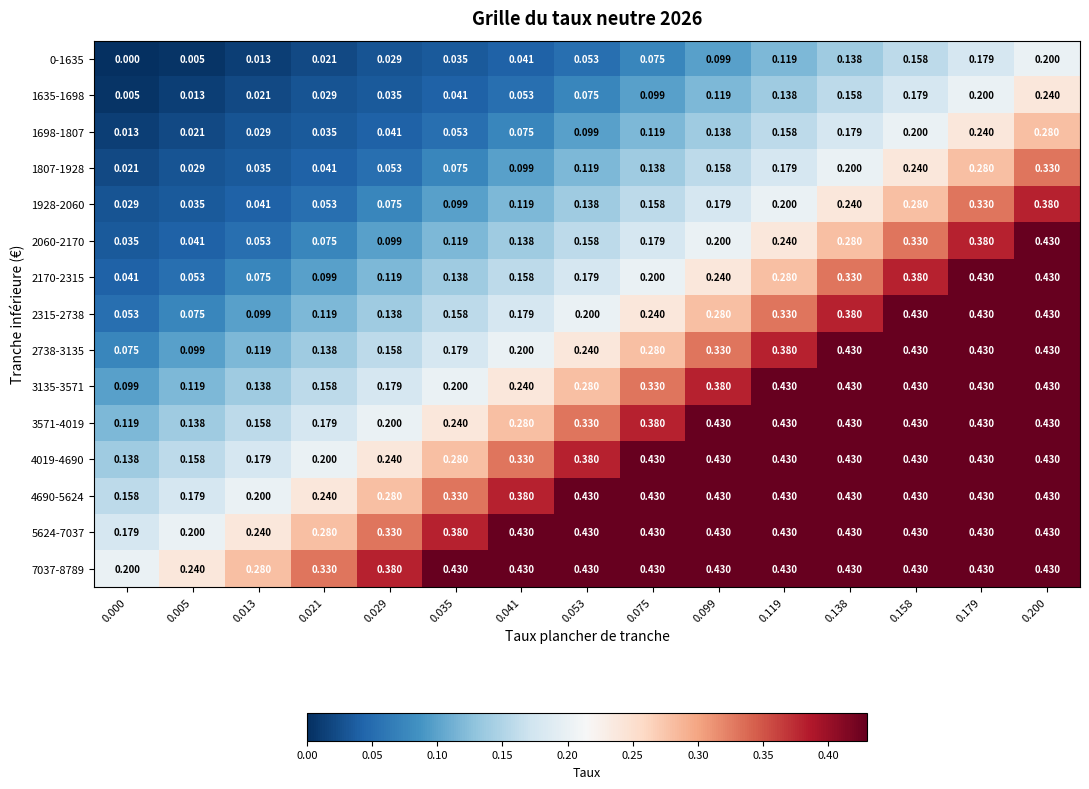

At which category is the sum across all series the highest?

0.200